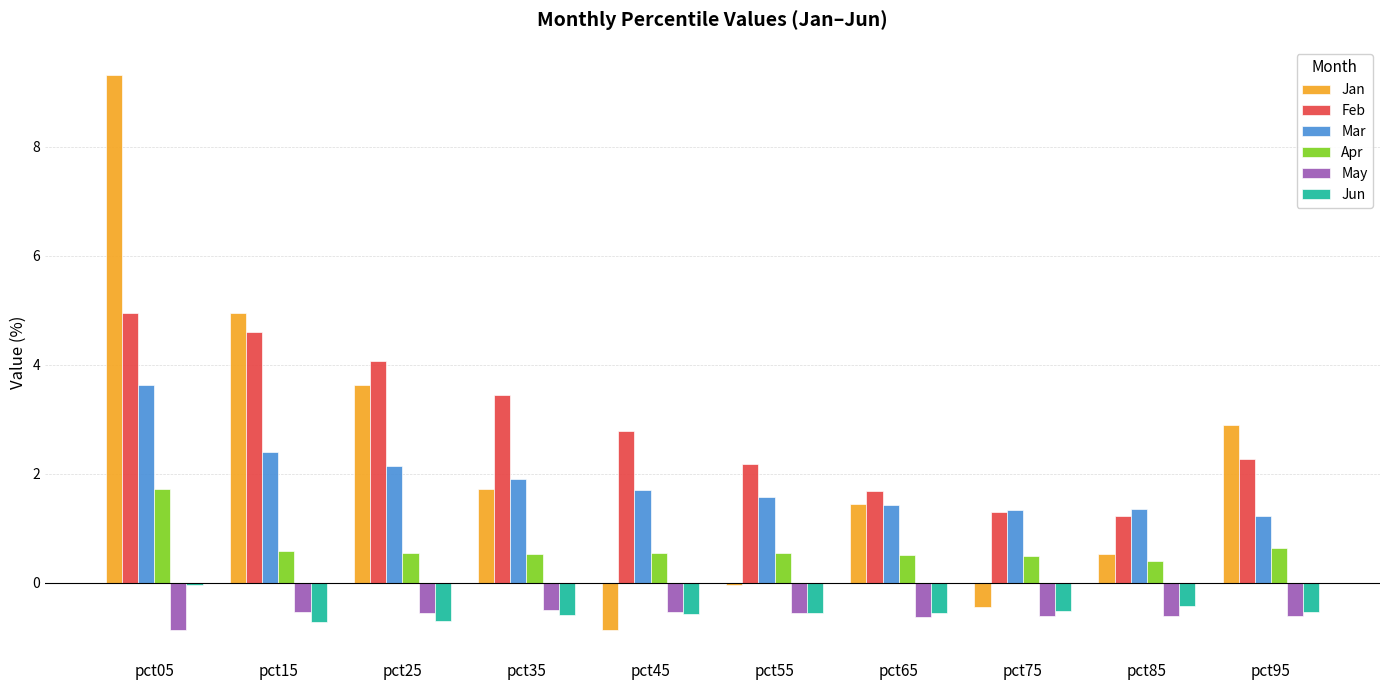

Which series has the widest spread of values?

Jan